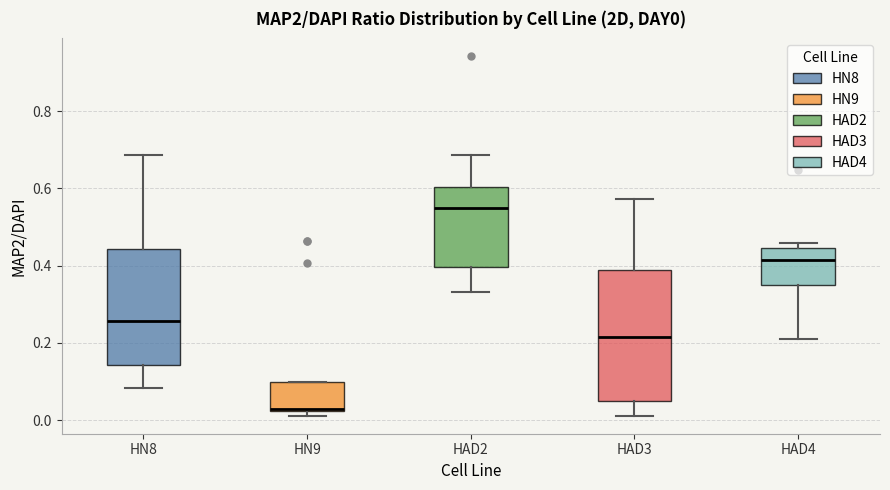

Reading left to right, read every box against the y-axis: the position of its median line, the range the box covers, and the ends of its whiskers. The values are not printed on the chart, so give them approximately, as read against the axis.

HN8: median 0.26, box 0.14 to 0.44, whiskers 0.08 to 0.68
HN9: median 0.02, box 0.02 to 0.10, whiskers 0.02 (just below the box's lower edge) to 0.10
HAD2: median 0.54, box 0.40 to 0.60, whiskers 0.34 to 0.68
HAD3: median 0.22, box 0.04 to 0.38, whiskers 0.02 to 0.58
HAD4: median 0.42, box 0.36 to 0.44, whiskers 0.22 to 0.46